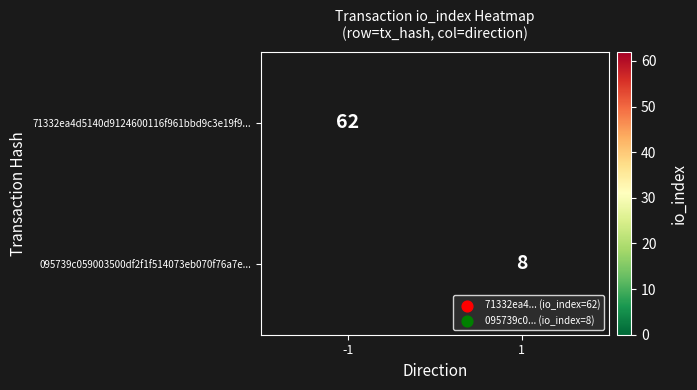

Is the value of 095739c059003500df2f1f514073eb070f76a7e... at 1 greater than the value of 71332ea4d5140d9124600116f961bbd9c3e19f9... at -1?

No